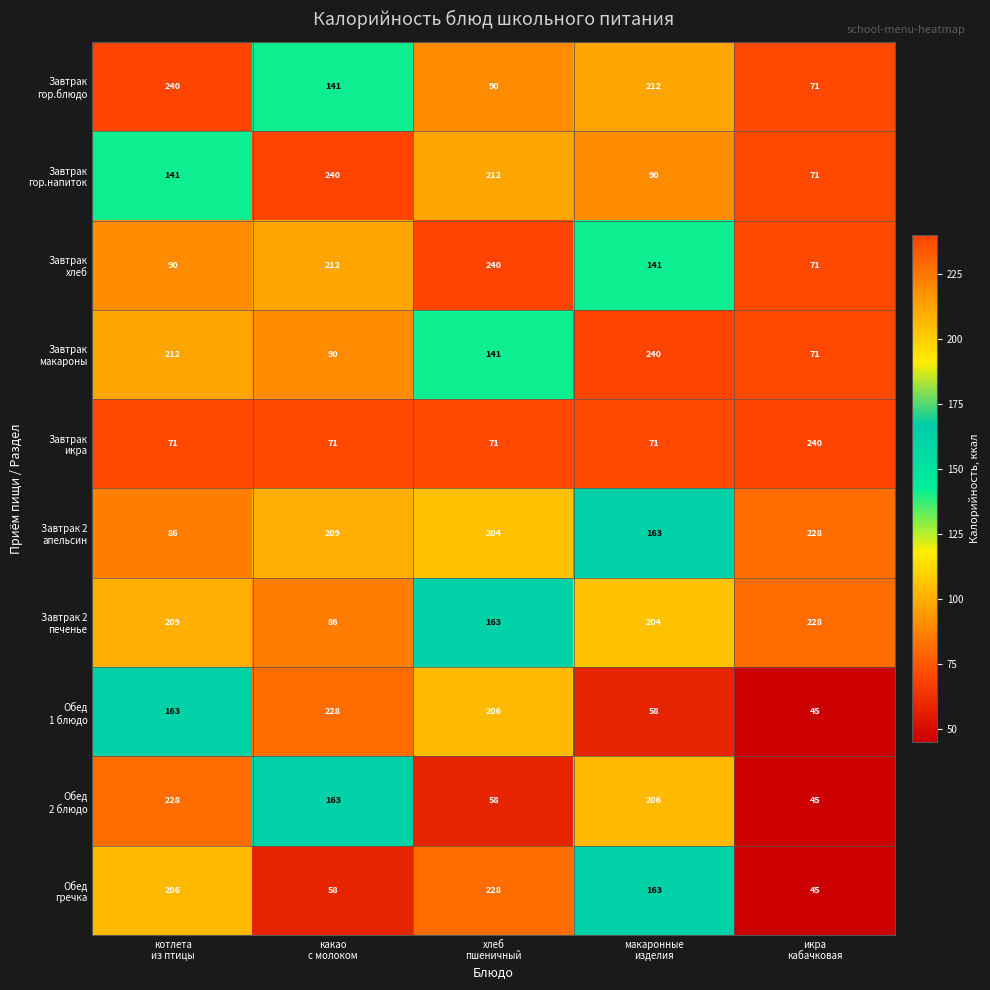

What is the minimum value shown in the chart?

45